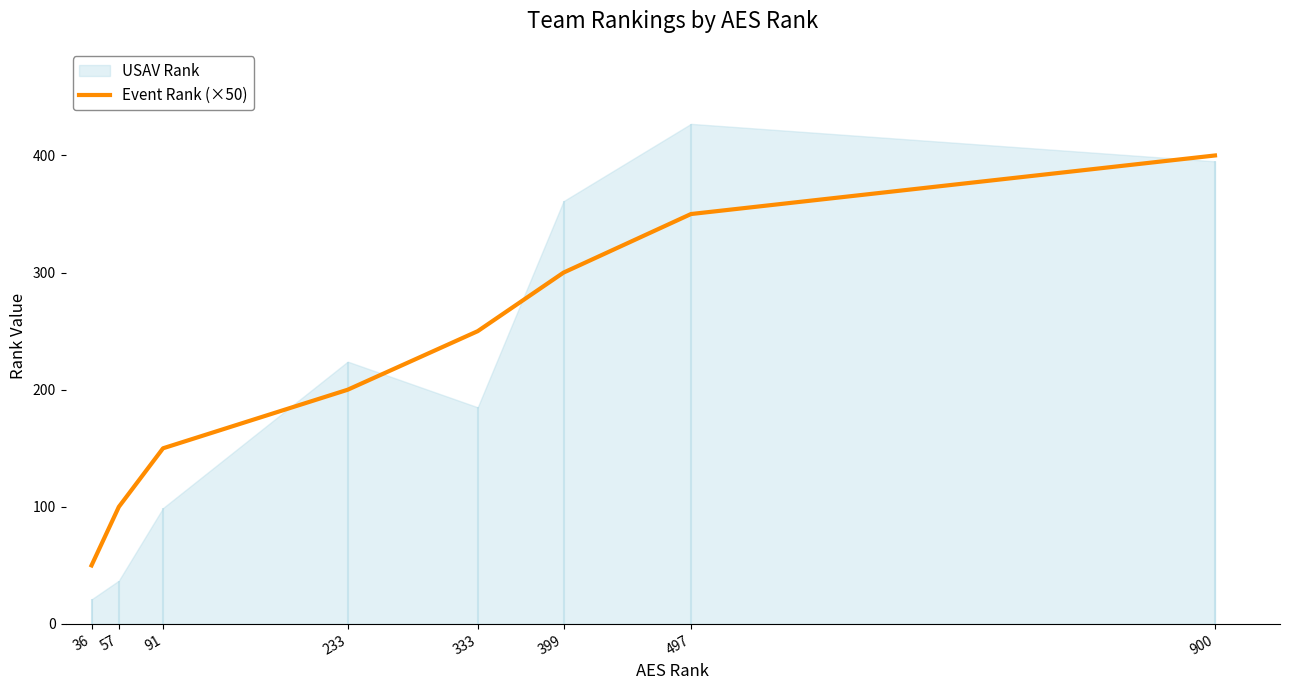

List the labels in order of Event Rank (×50) value, smallest first.

36, 57, 91, 233, 333, 399, 497, 900